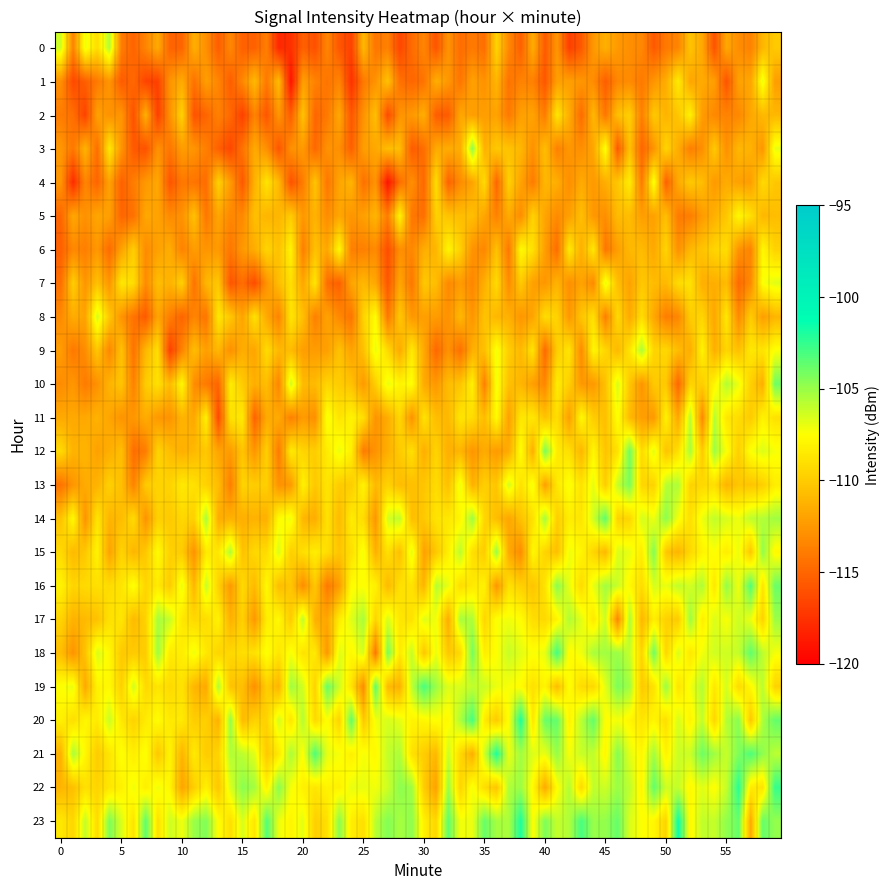

List the labels in order of 4 value, largest first.

4, 2, 3, 1, 0